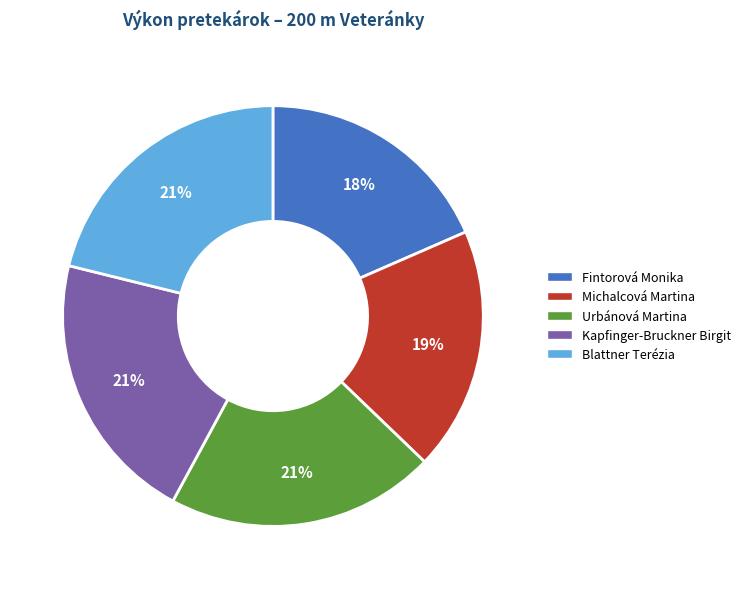

The Kapfinger-Bruckner Birgit slice represents 21% of the pie. True or false?

True